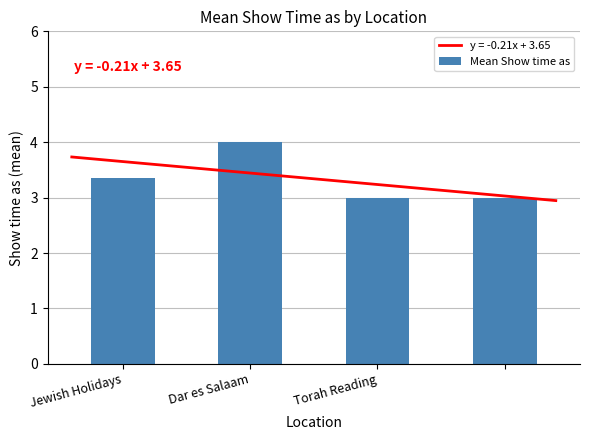

Rank the categories by value from lowest to highest.

Torah Reading, 3, Jewish Holidays, Dar es Salaam